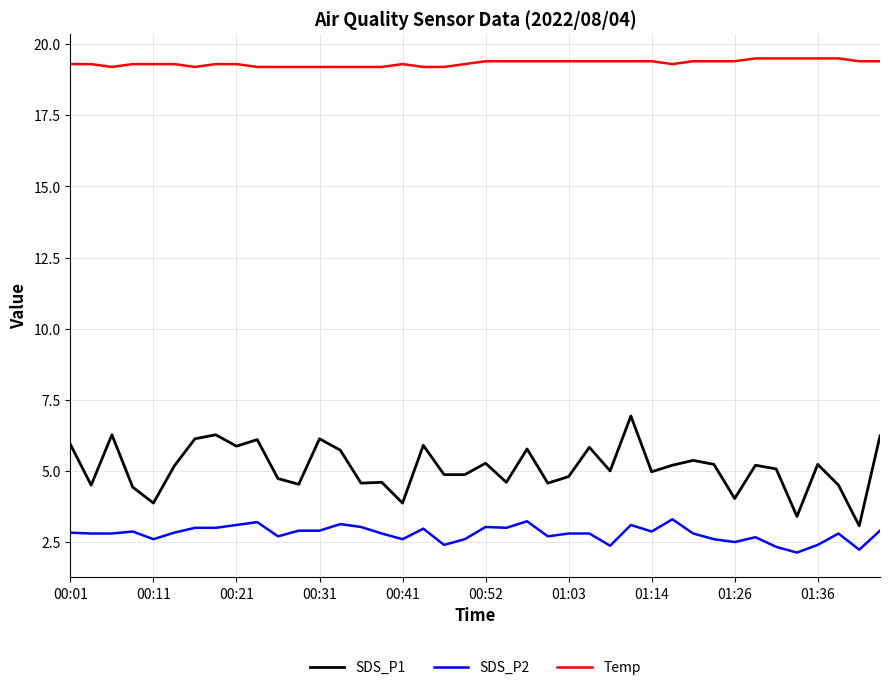

List the series in order of their peak value, lowest first.

SDS_P2, SDS_P1, Temp